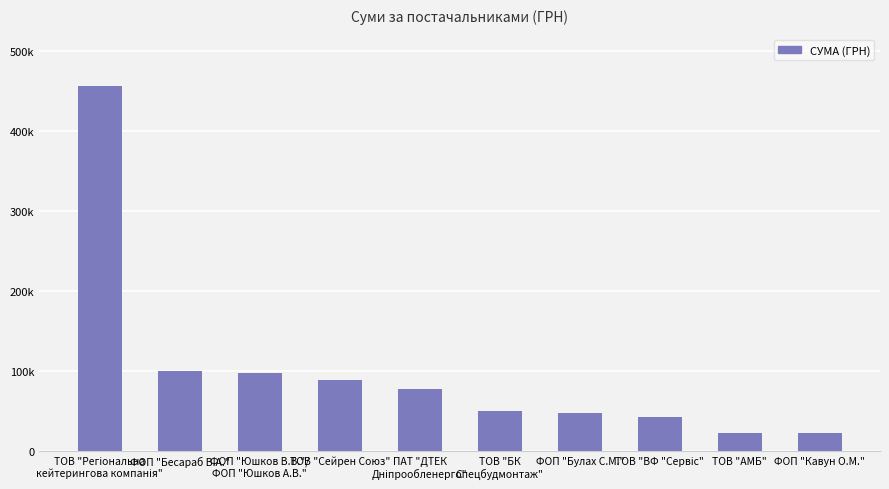

Reading left to right, what are all the values shown in this chart?

ТОВ "Регіональна
кейтерингова компанія"=455440.8	ФОП "Бесараб В.А."=100244.9	ФОП "Юшков В.В."/
ФОП "Юшков А.В."=97245.0	ТОВ "Сейрен Союз"=89103.0	ПАТ "ДТЕК
Дніпрообленерго"=77599.1	ТОВ "БК
Спецбудмонтаж"=50000.0	ФОП "Булах С.М."=47349.0	ТОВ "ВФ "Сервіс"=42588.0	ТОВ "АМБ"=22528.8	ФОП "Кавун О.М."=22857.0